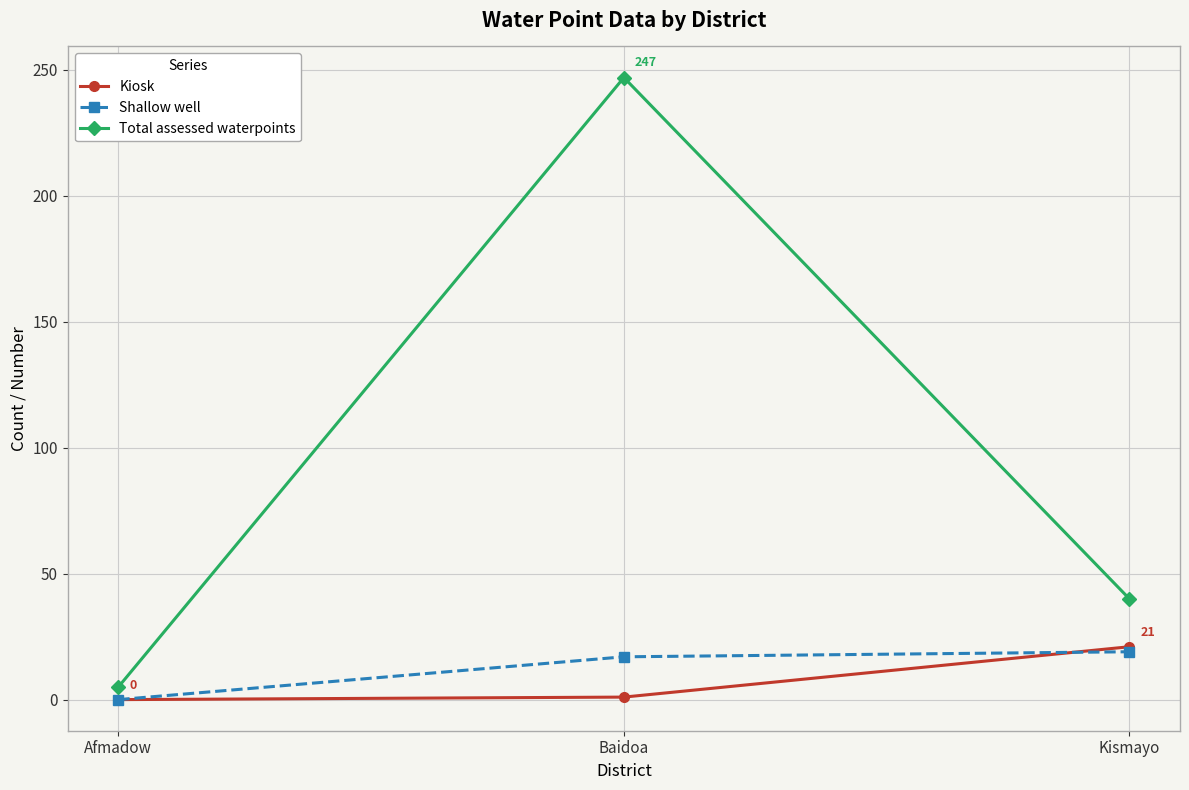

Between Afmadow and Kismayo, which series saw the biggest shift?

Total assessed waterpoints